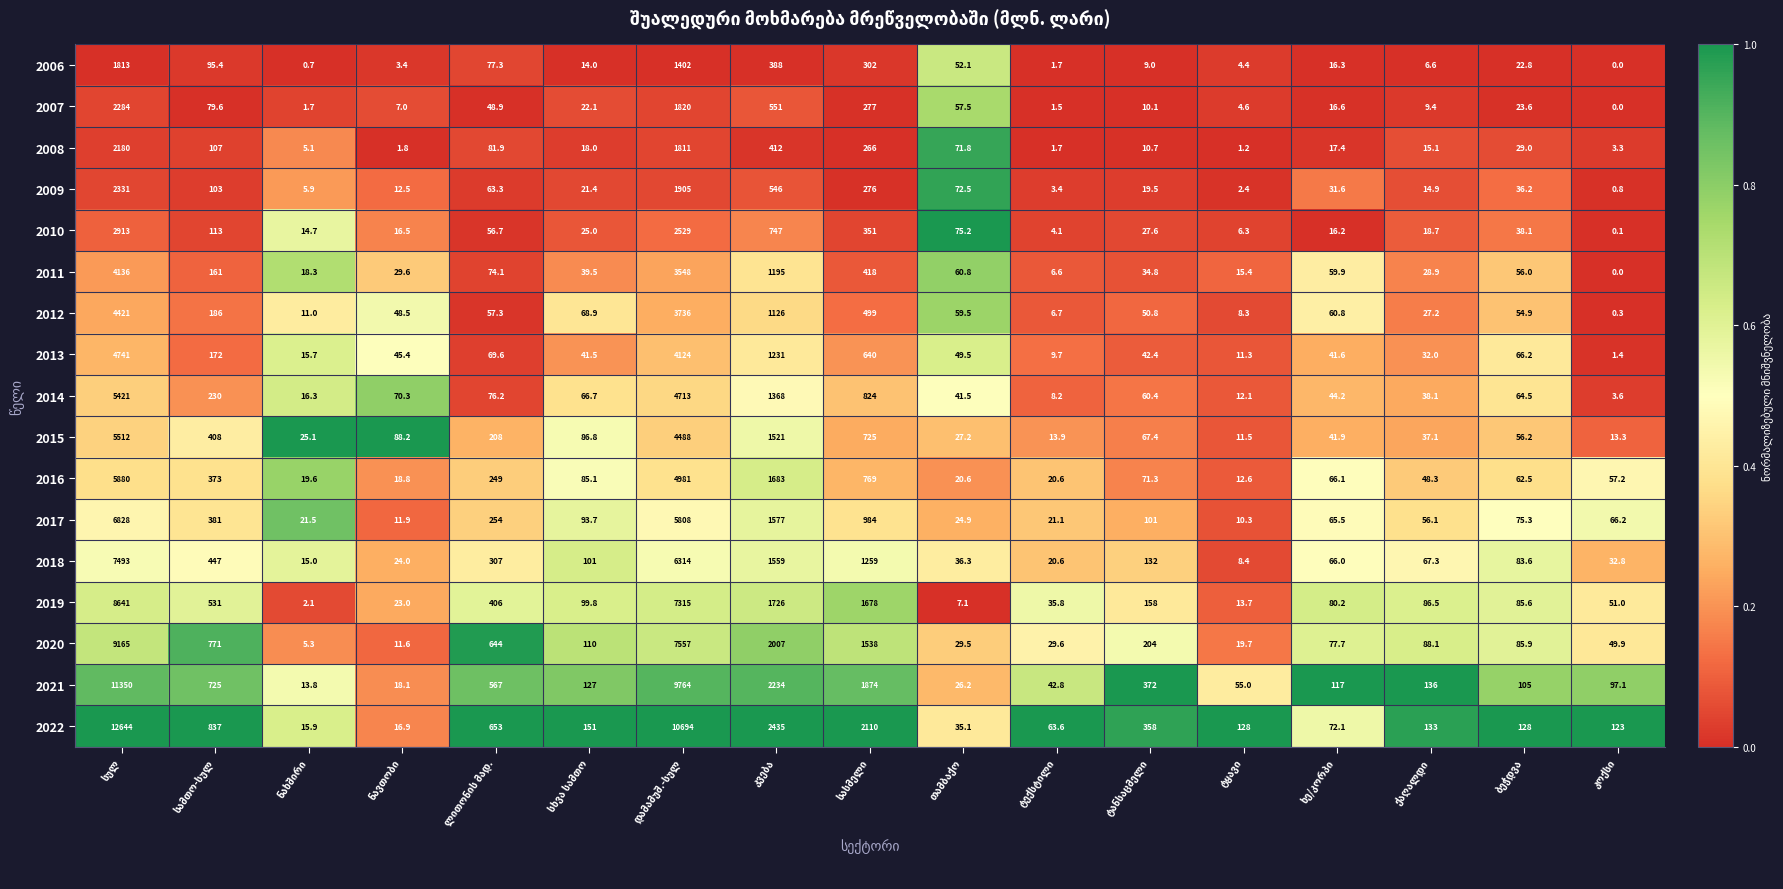

Which series has the widest spread of values?

2022